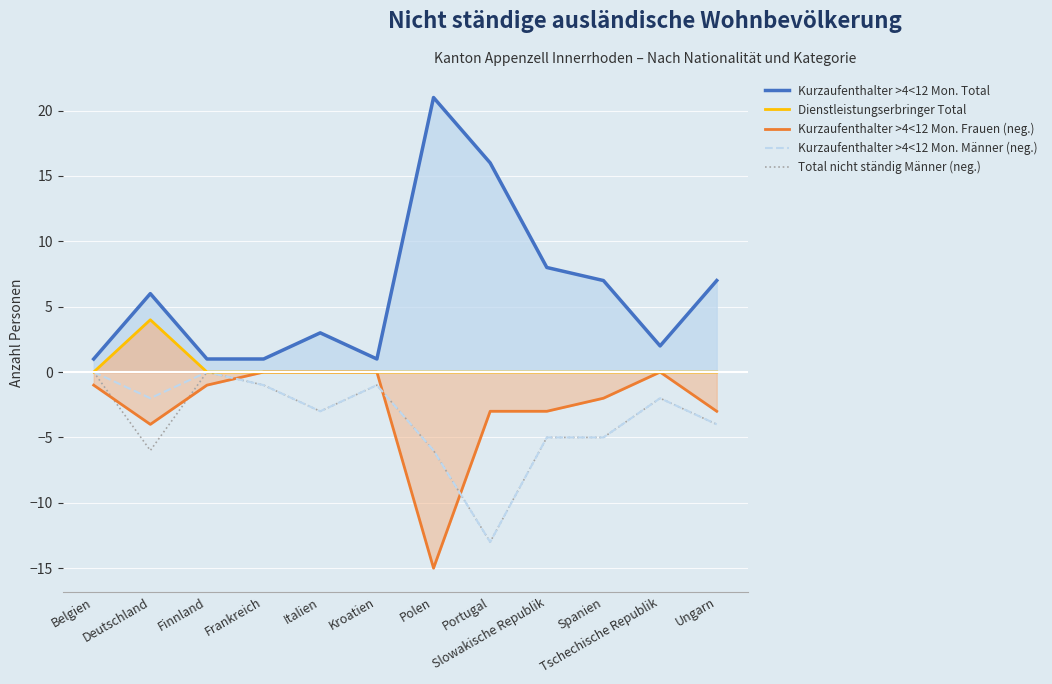

How many lines are shown in the chart?

5